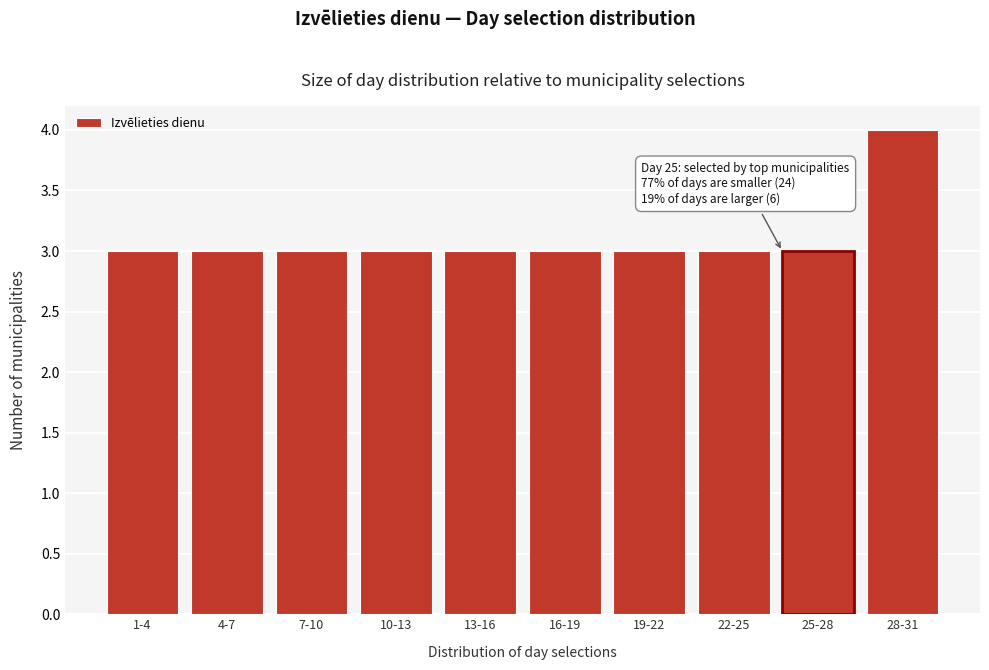

Reading left to right, transcribe all the data shown in this chart.

3	3	3	3	3	3	3	3	3	4